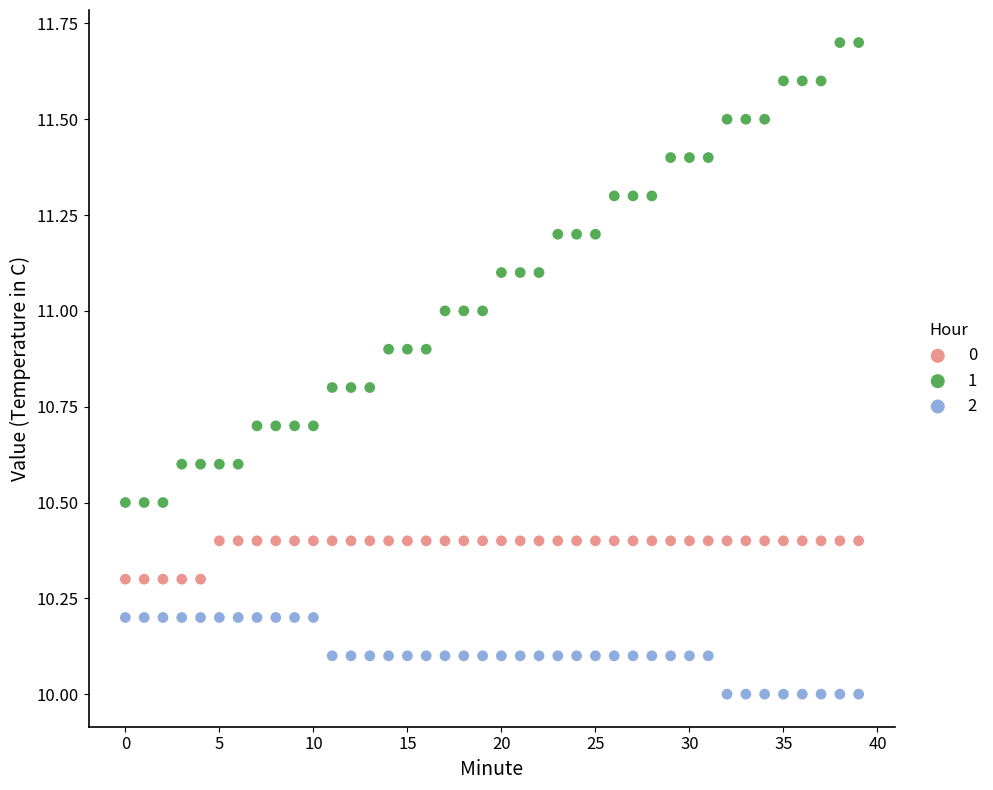

Which series reaches the minimum Y coordinate?

2